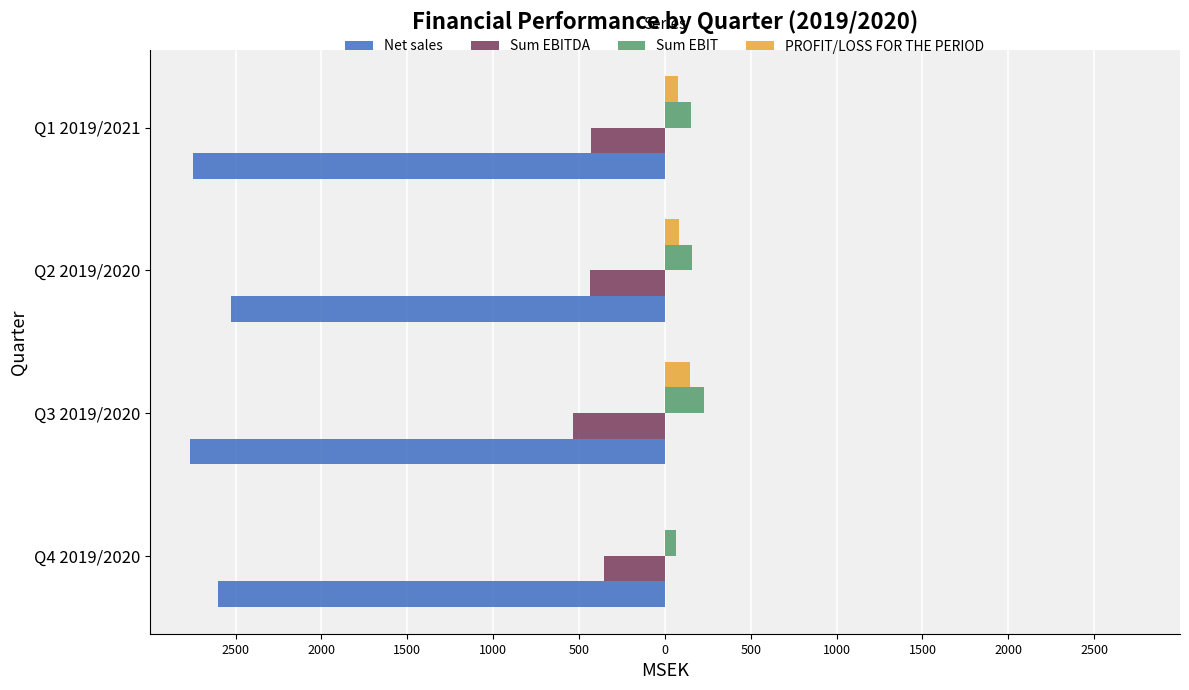

Reading right to left, list all the values displayed in this chart.

Net sales: -2749	-2528	-2763	-2605
Sum EBITDA: -431	-438	-538	-357
Sum EBIT: 152	156	225	64
PROFIT/LOSS FOR THE PERIOD: 76	81	148	0